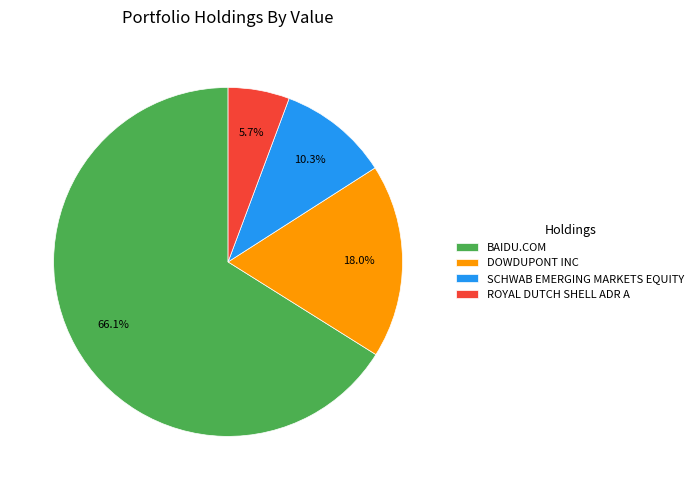

Is it true that DOWDUPONT INC is 18% of the pie?

True